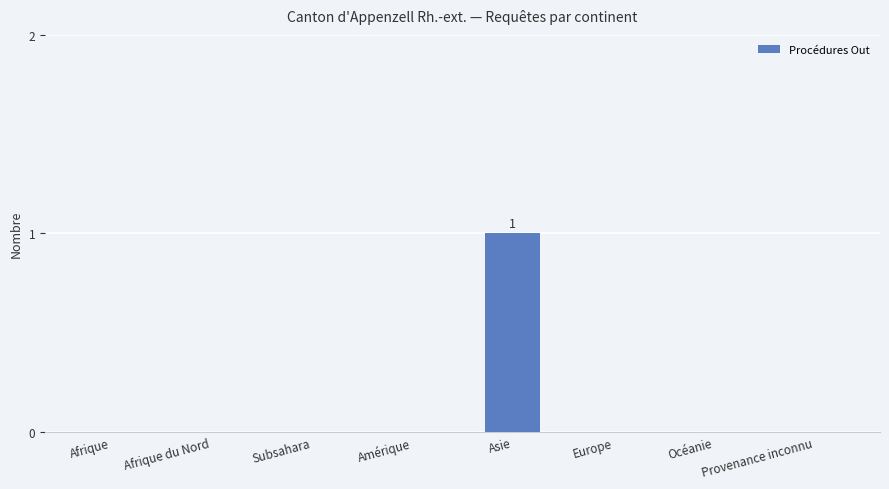

What is the greatest value displayed?

1